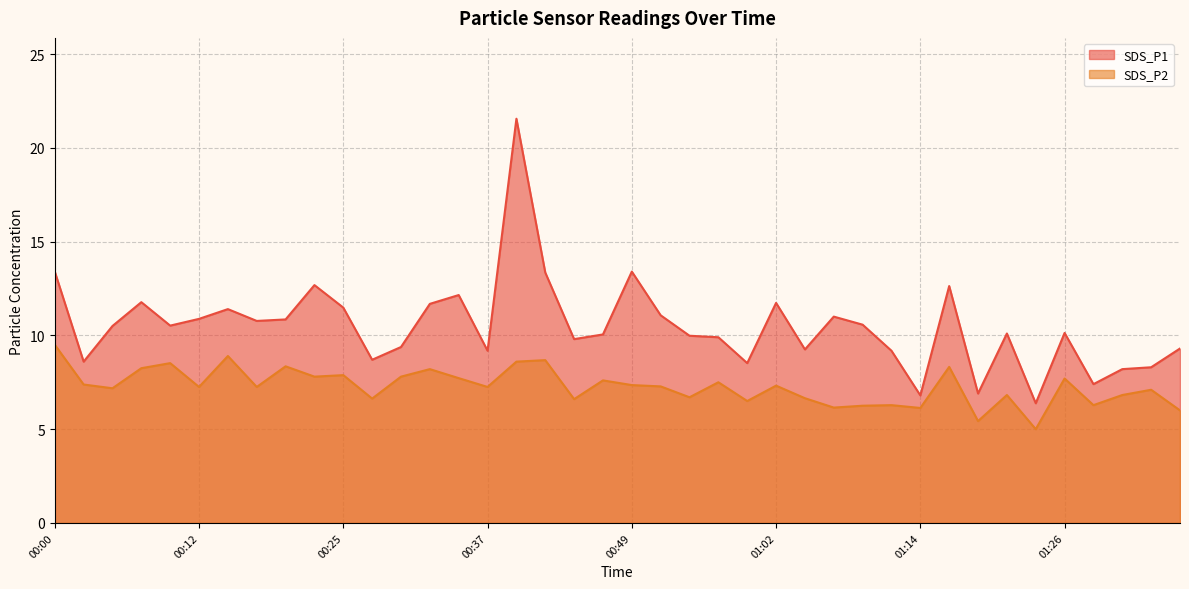

What is the average value of the SDS_P2 series?

7.3